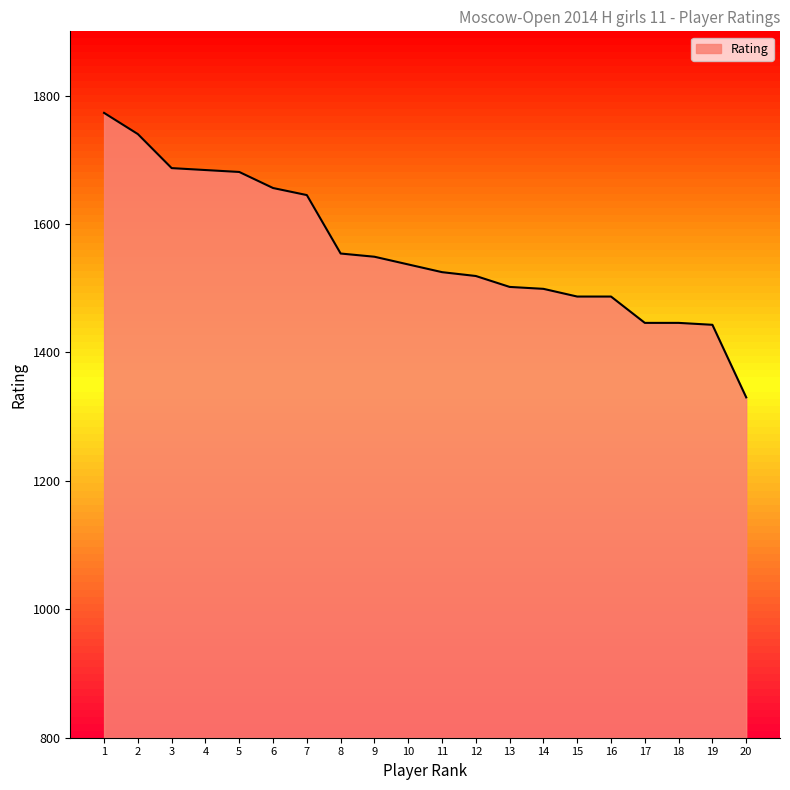

What is the approximate value at 16, to the nearest 5?

1485